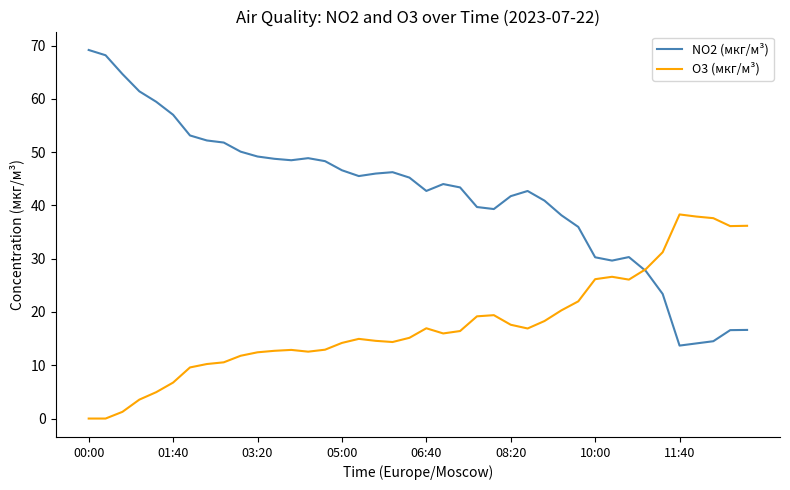

List the series in order of their peak value, lowest first.

O3 (мкг/м³), NO2 (мкг/м³)